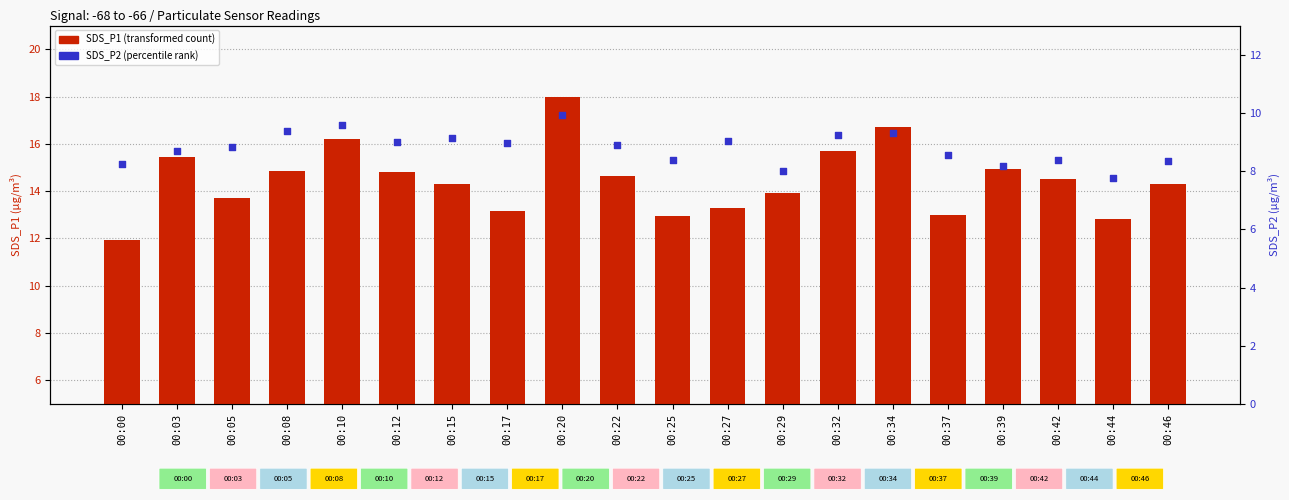

At which category is the sum across all series the highest?

00:20